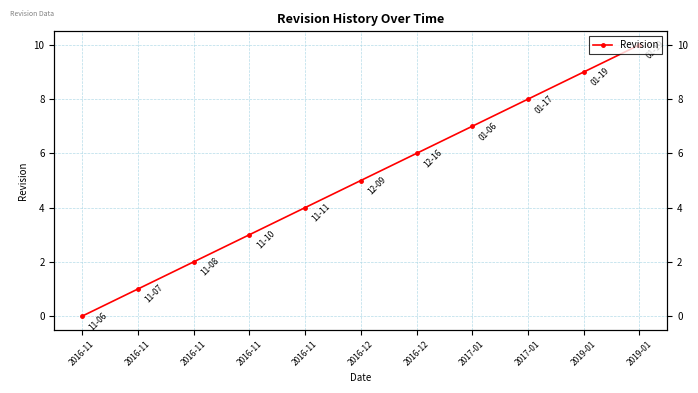

Does the chart display data point markers on the line(s)?

Yes